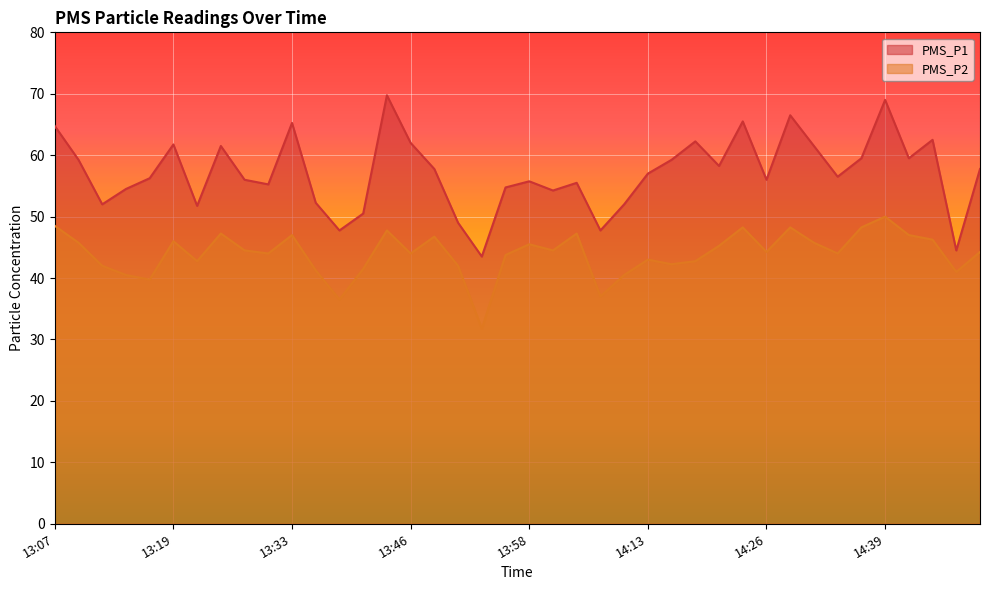

Rank the categories by PMS_P2 value from lowest to highest.

13:53, 13:38, 14:06, 13:17, 13:14, 14:08, 14:49, 13:35, 13:41, 13:12, 13:51, 14:16, 13:22, 14:18, 14:13, 13:56, 13:30, 13:46, 14:34, 14:26, 14:52, 13:27, 14:01, 14:21, 13:58, 13:09, 14:31, 13:19, 14:47, 13:48, 13:33, 14:44, 13:25, 14:03, 13:43, 14:23, 14:28, 14:36, 13:07, 14:39